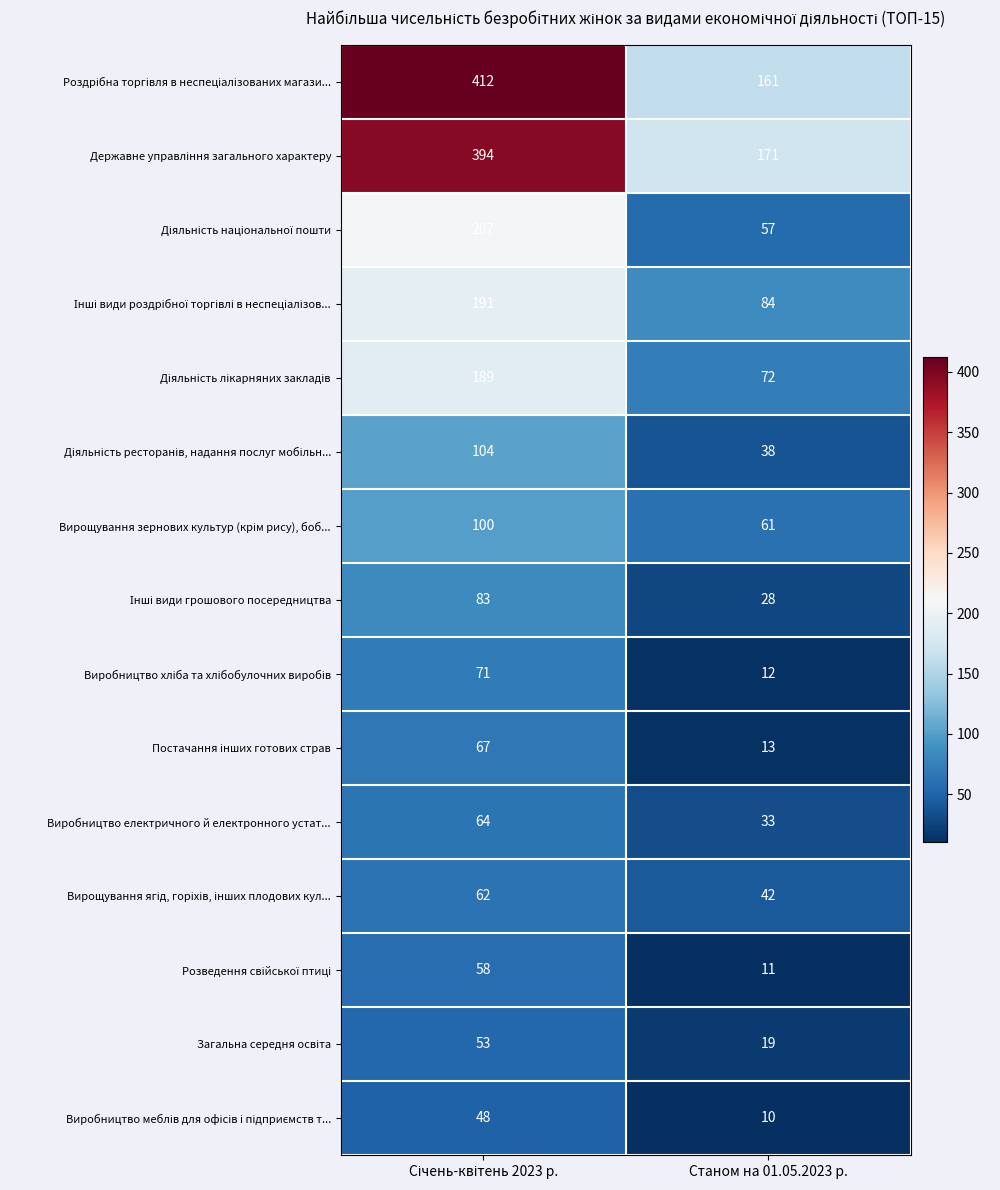

What is the minimum value shown in the chart?

10